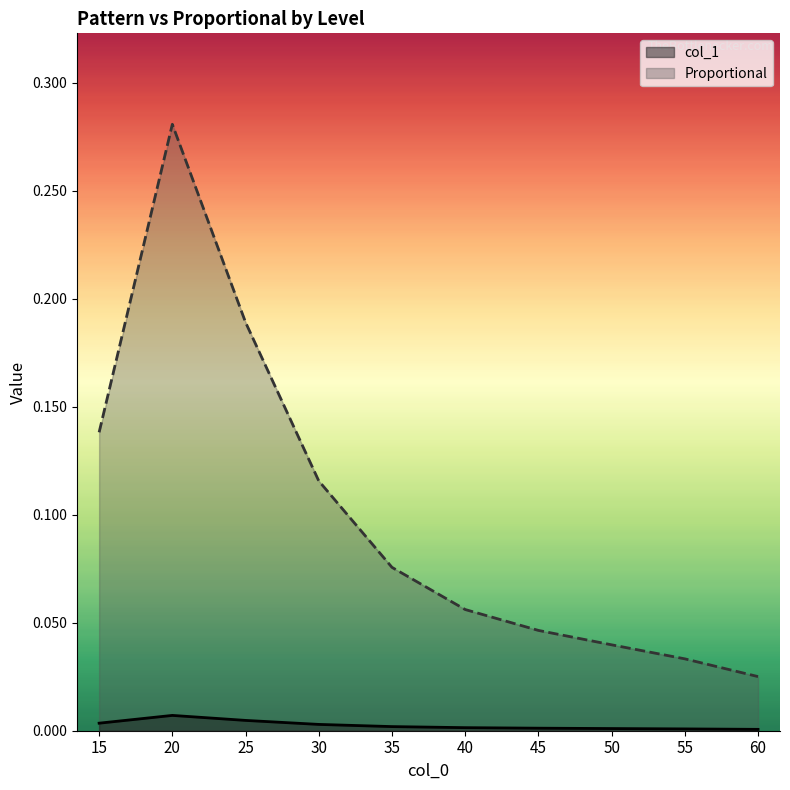

List the labels in order of col_1 value, smallest first.

60, 55, 50, 45, 40, 35, 30, 15, 25, 20